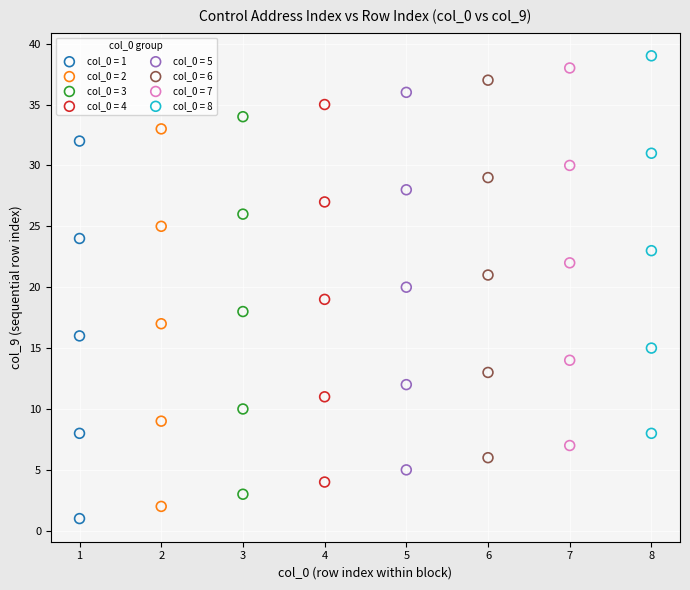

Which series contains the lowest Y value?

col_0 = 1